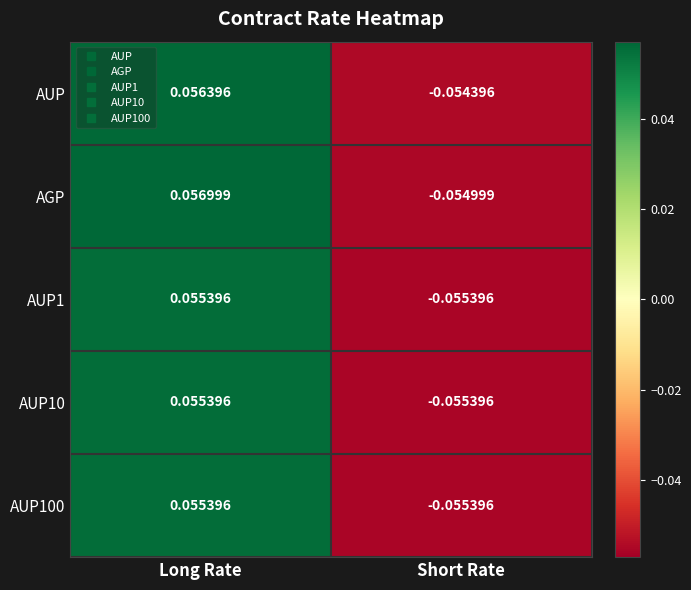

Is the value of AUP1 at Short Rate greater than the value of AGP at Short Rate?

No